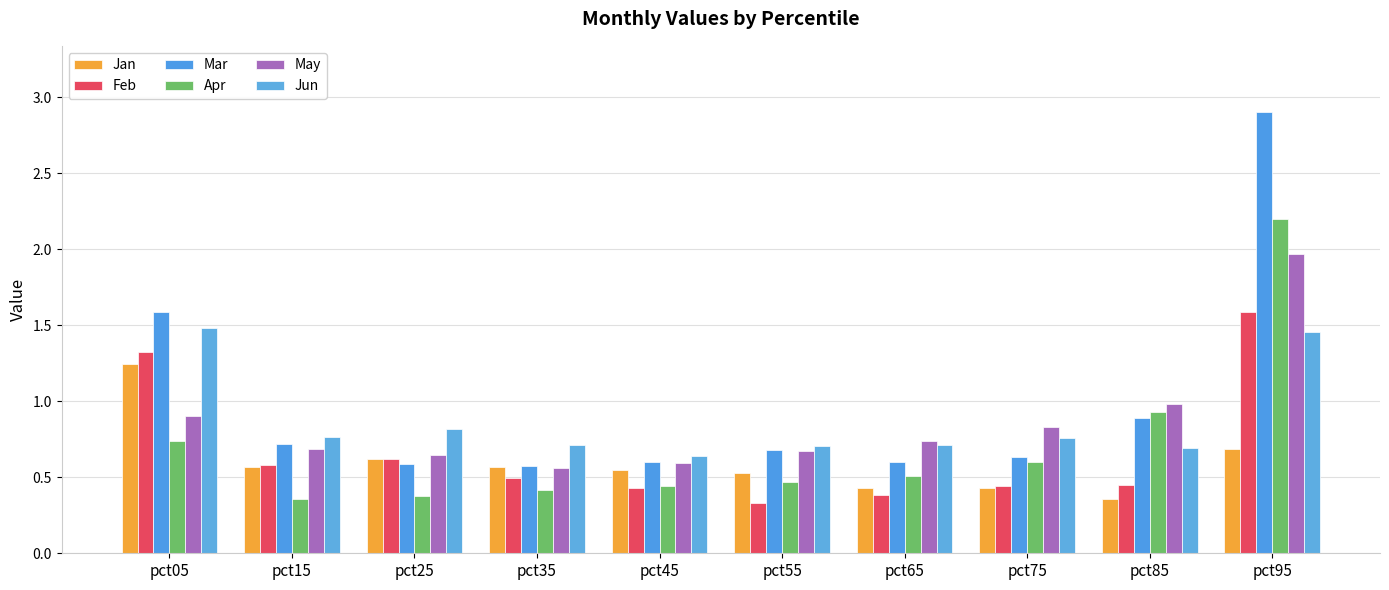

What is the minimum value for May?

0.6